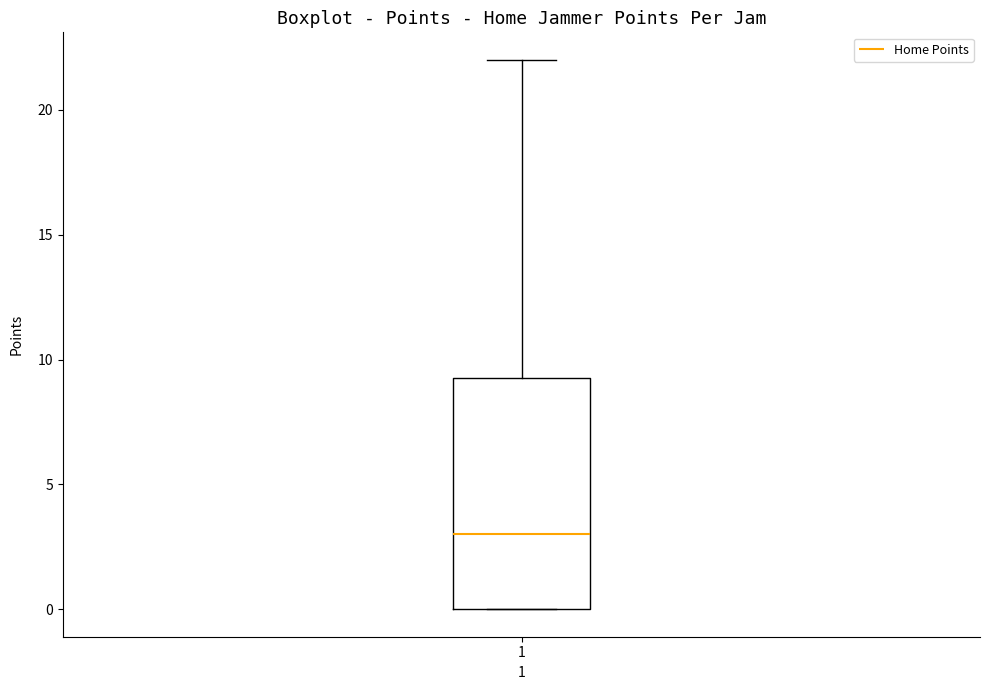

Transcribe this box plot: give where the median line is, the range the box spans, and where the two whiskers end, as read against the y-axis. The values are not printed on the chart, so give them approximately, as read against the axis.

median 3.0, box 0.0 to 9.5, whiskers 0.0 to 22.0